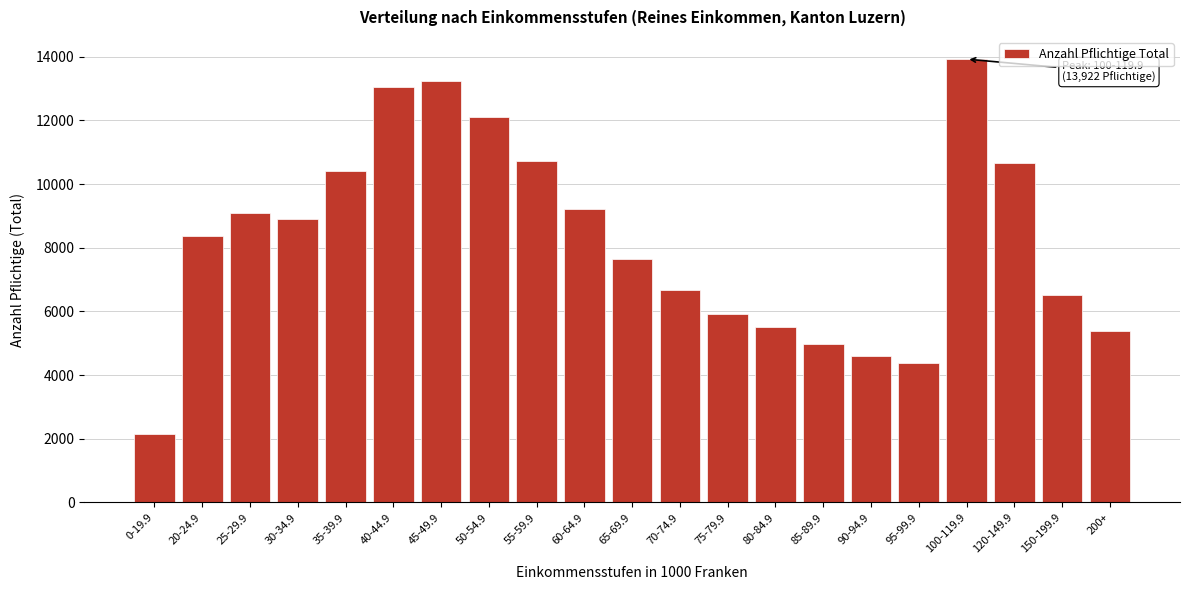

Is it true that the value at 200+ is 3533?

False